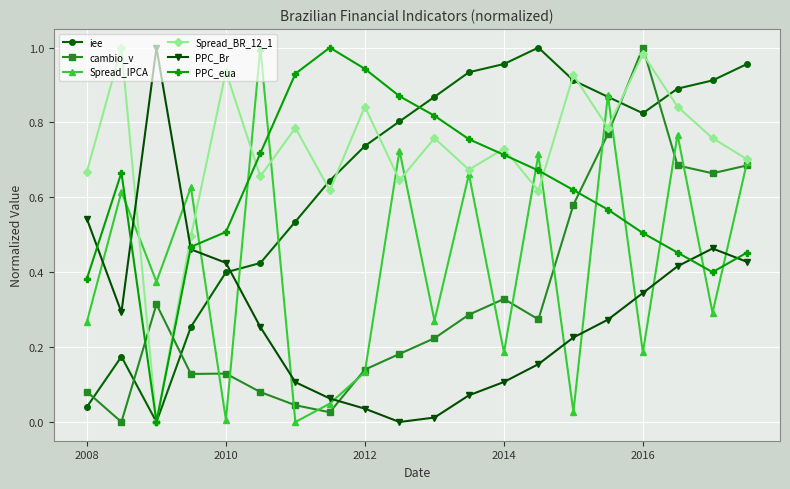

True or false: cambio_v and PPC_Br intersect in this chart.

True